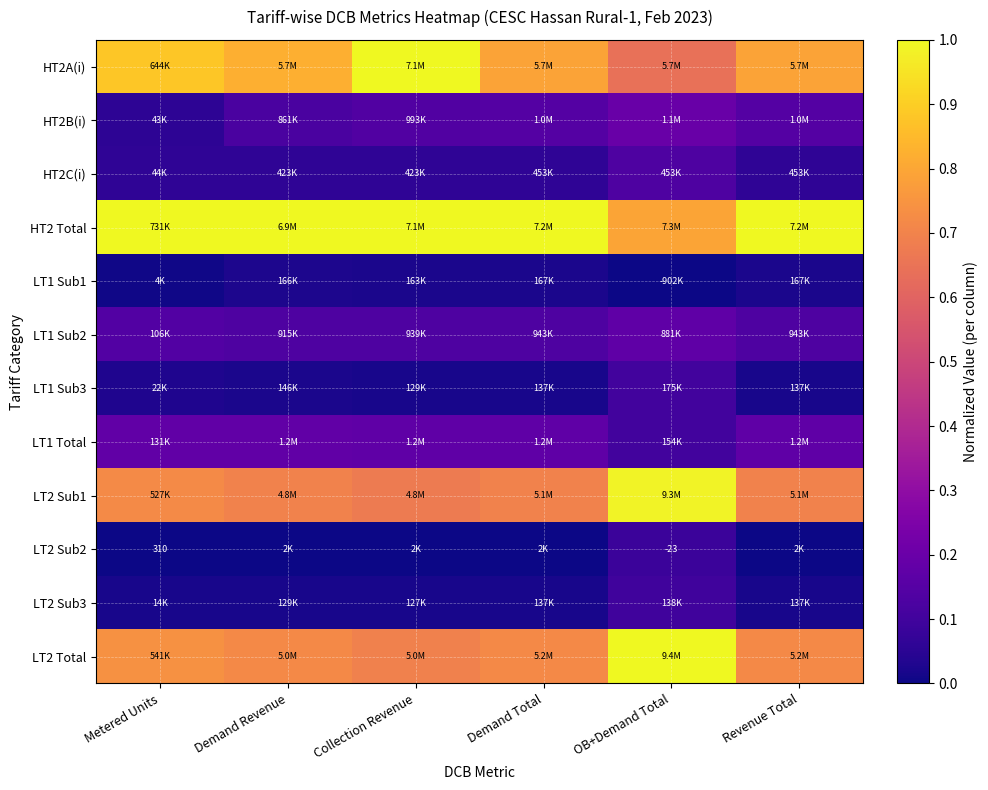

Is it true that HT2A(i) equals 0.8 at Demand Total?

True